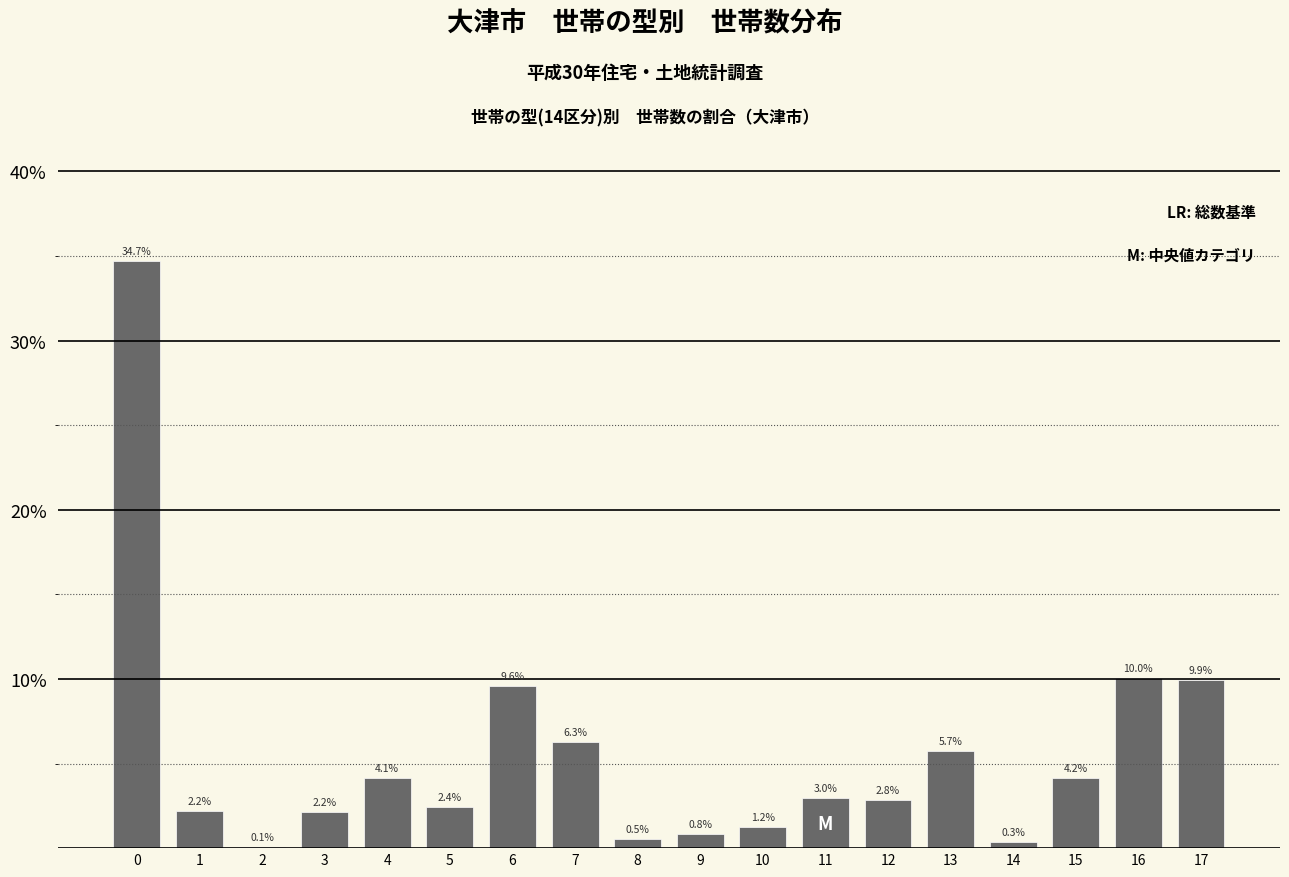

Reading left to right, list all the values displayed in this chart.

0=34.7	1=2.2	2=0.1	3=2.2	4=4.1	5=2.4	6=9.6	7=6.3	8=0.5	9=0.8	10=1.2	11=3.0	12=2.8	13=5.7	14=0.3	15=4.2	16=10.0	17=9.9